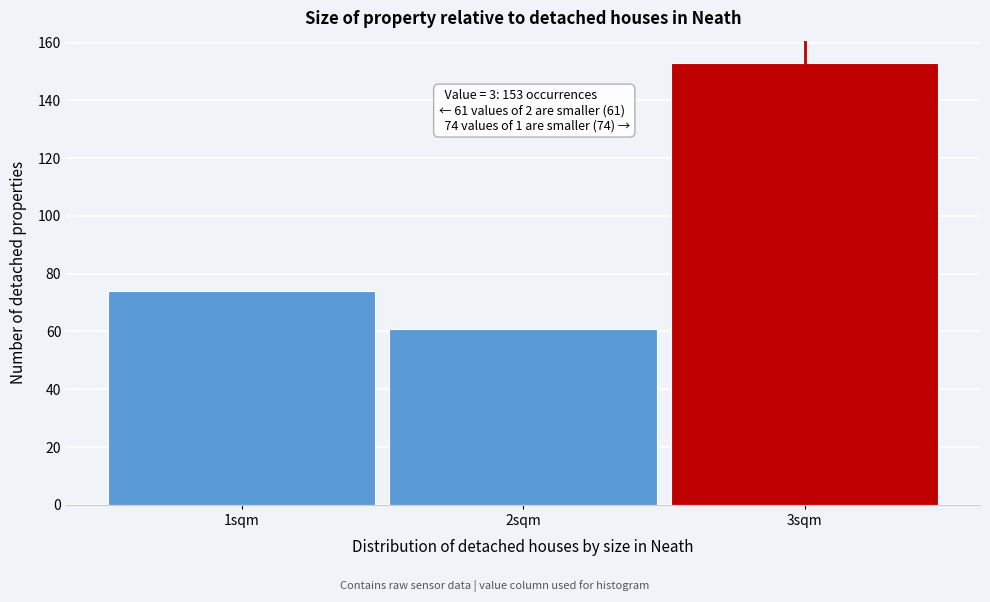

Reading left to right, transcribe all the data shown in this chart.

74	61	153